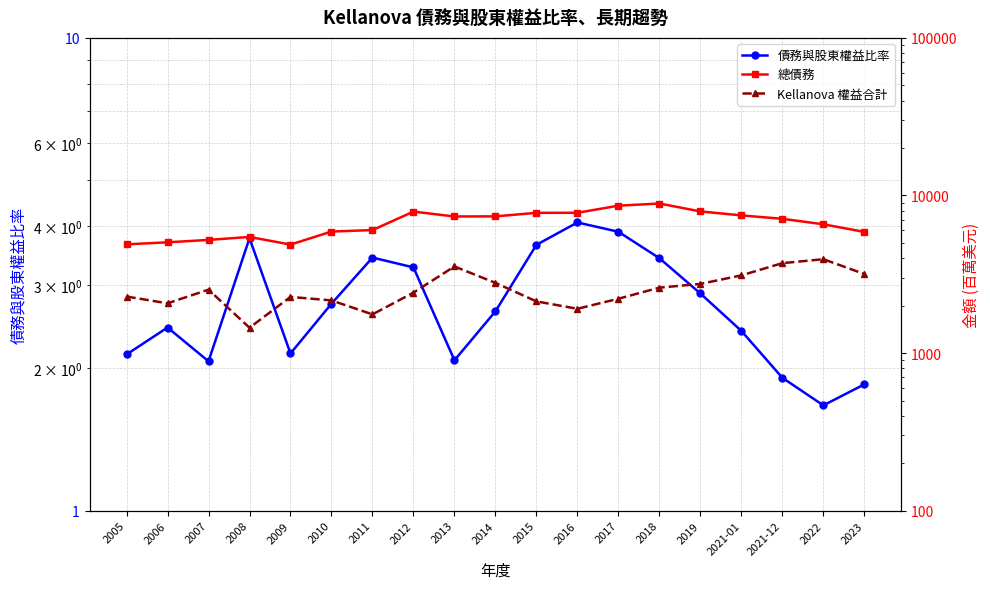

Rank the series at 2021-12 from highest to lowest value.

總債務, Kellanova 權益合計, 債務與股東權益比率